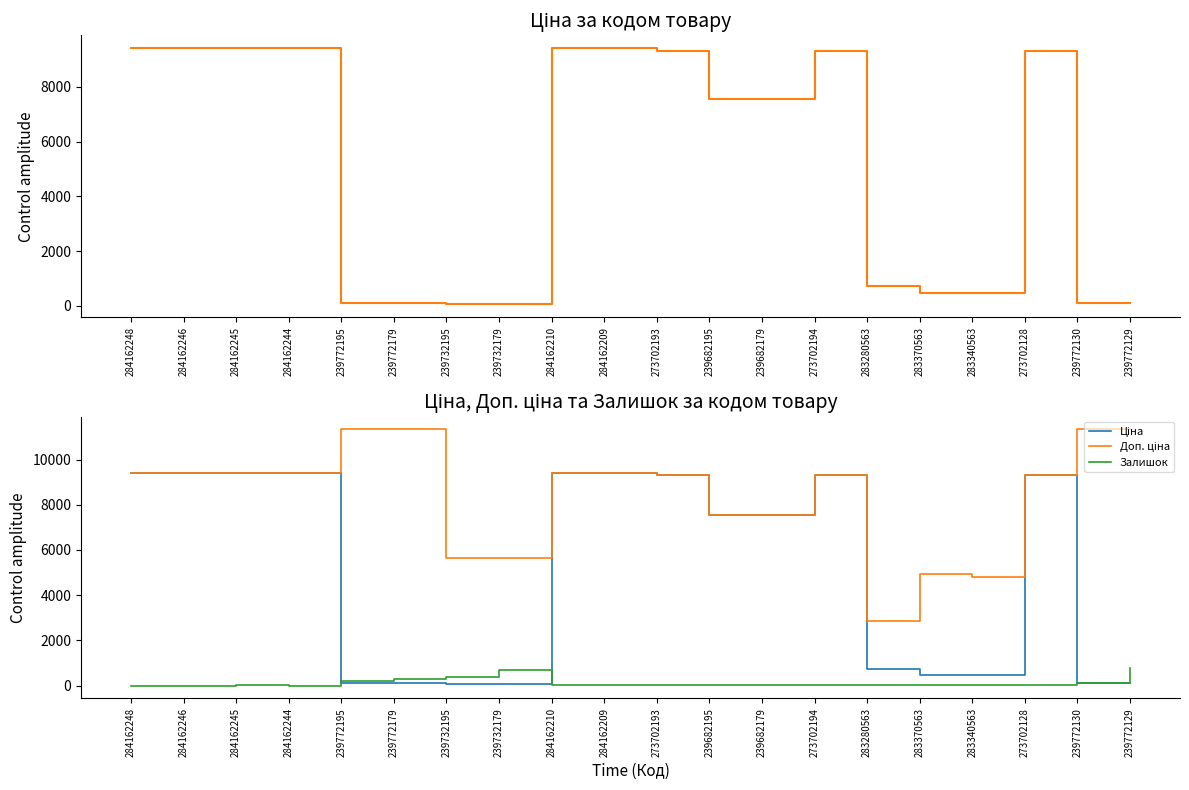

In Доп. ціна, how many points are higher than both neighbors (excluding endpoints)?

2